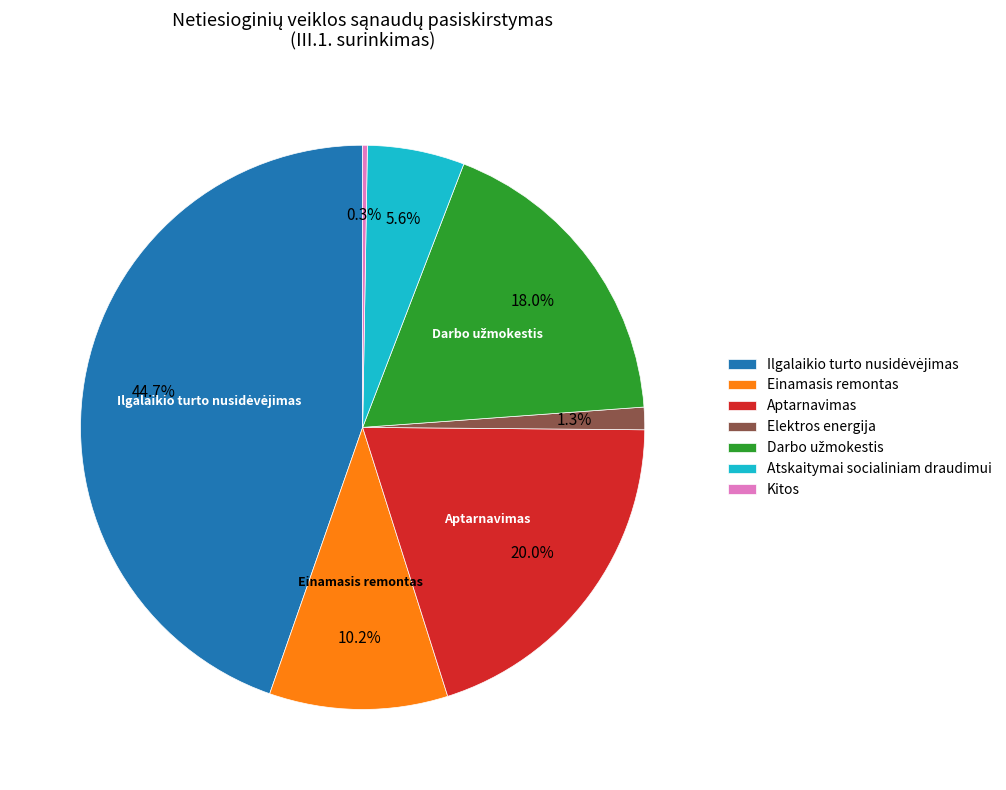

What percentage is NOT represented by Aptarnavimas?

80.0%